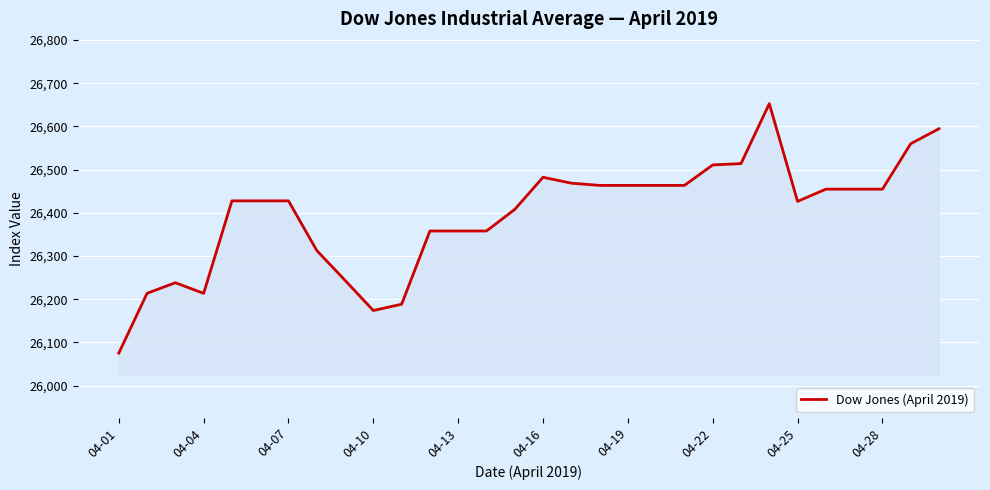

What is the average value?

26394.9